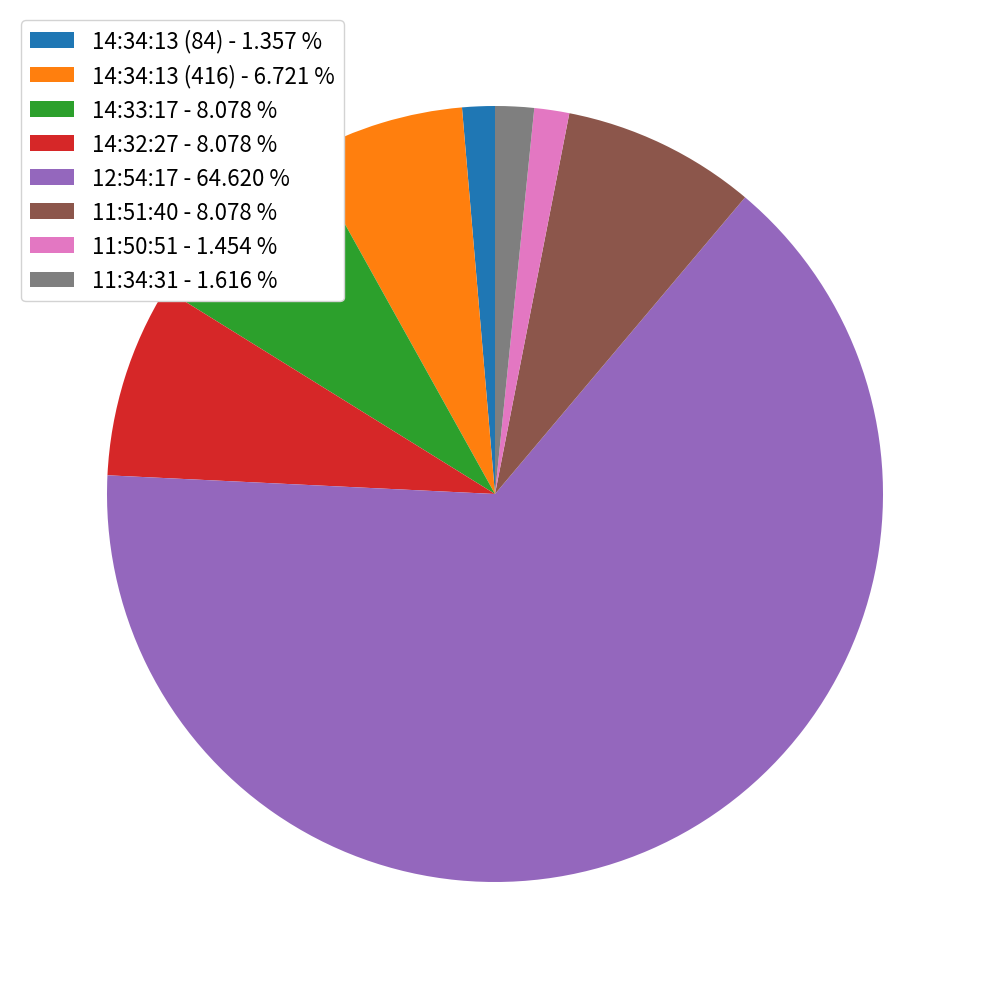

Does 12:54:17 account for over 50% of the chart?

Yes